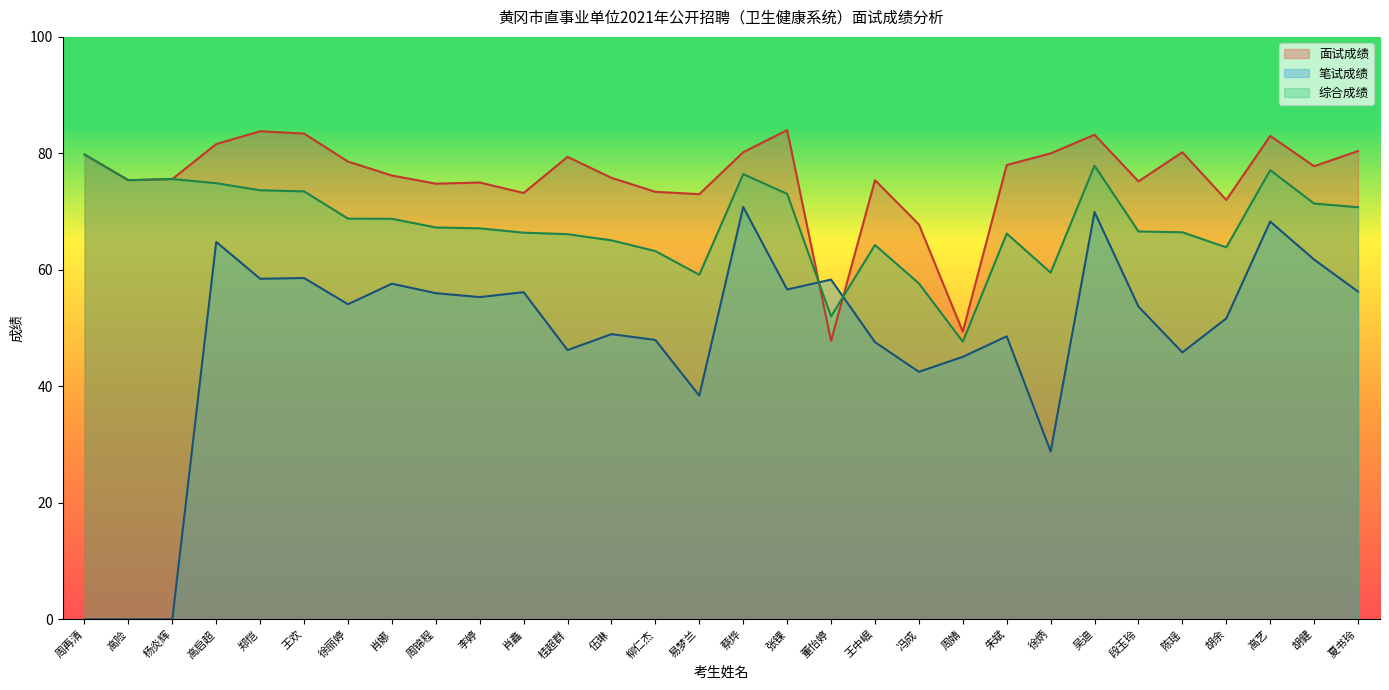

Between 陈瑶 and 胡余, which series saw the biggest shift?

面试成绩